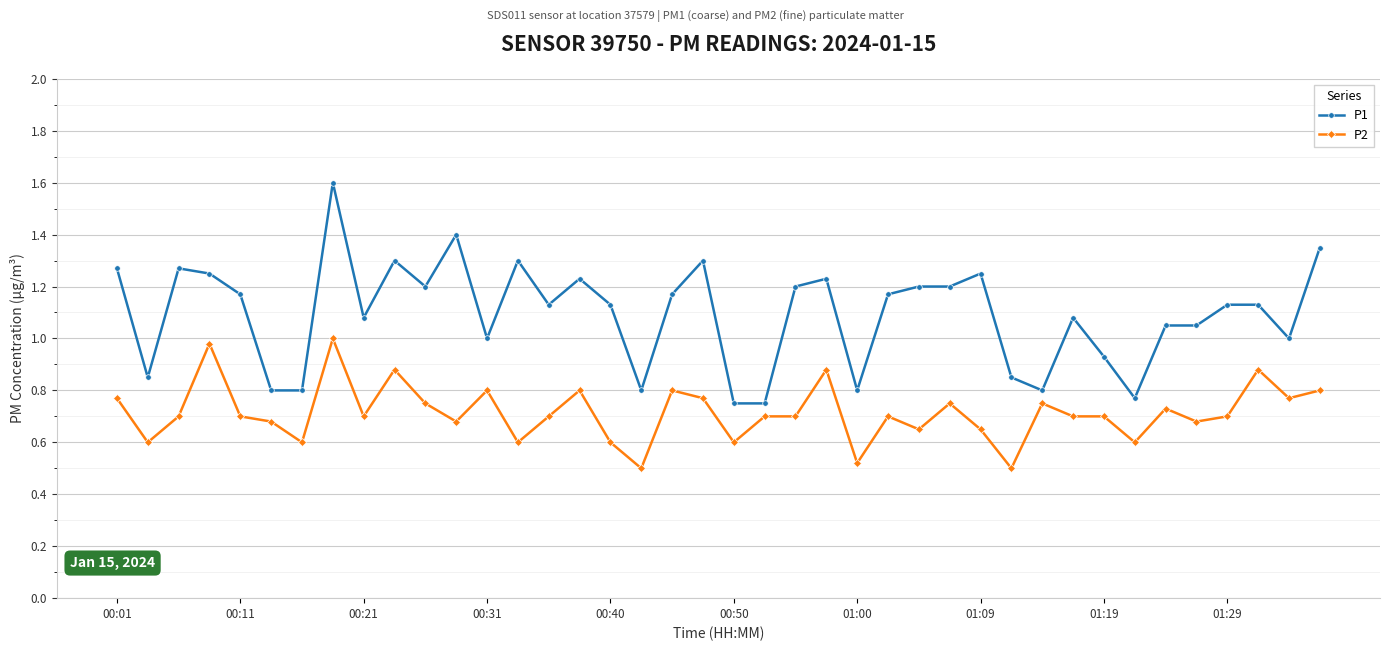

What is the sum of all P1 values?

43.7